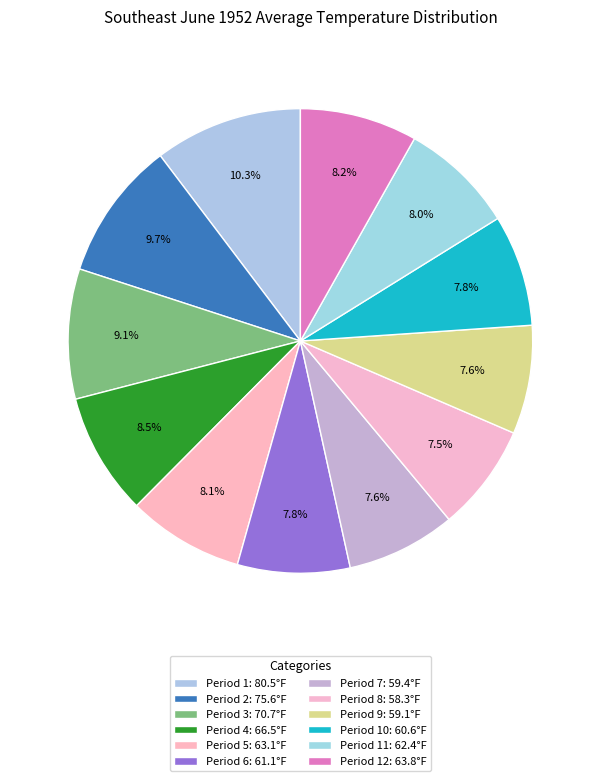

Count the number of slices in the pie.

12